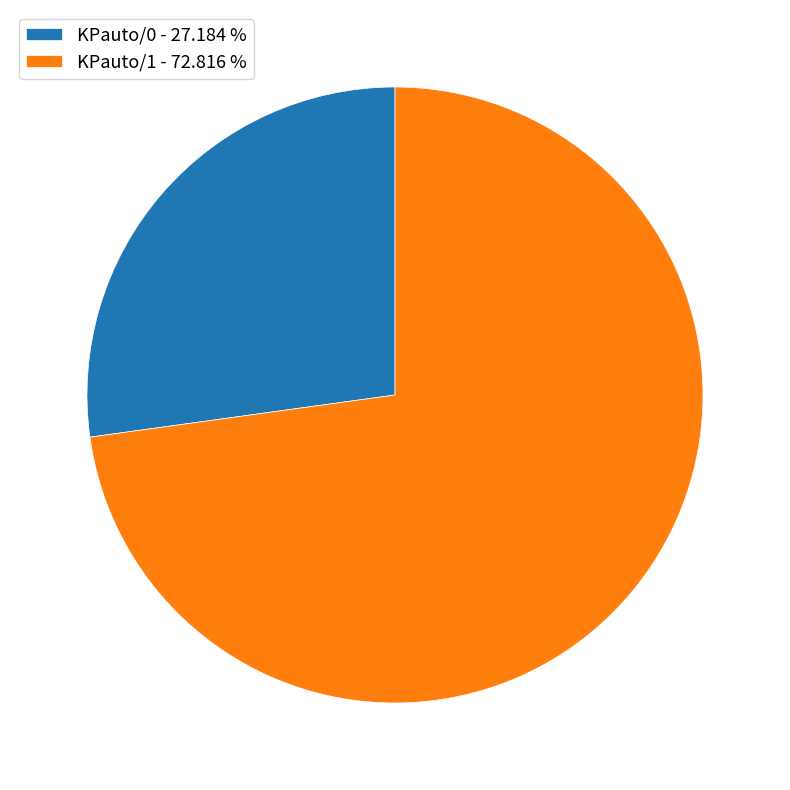

Combined, do KPauto/1 - 72.816 % and KPauto/0 - 27.184 % account for over 50%?

Yes